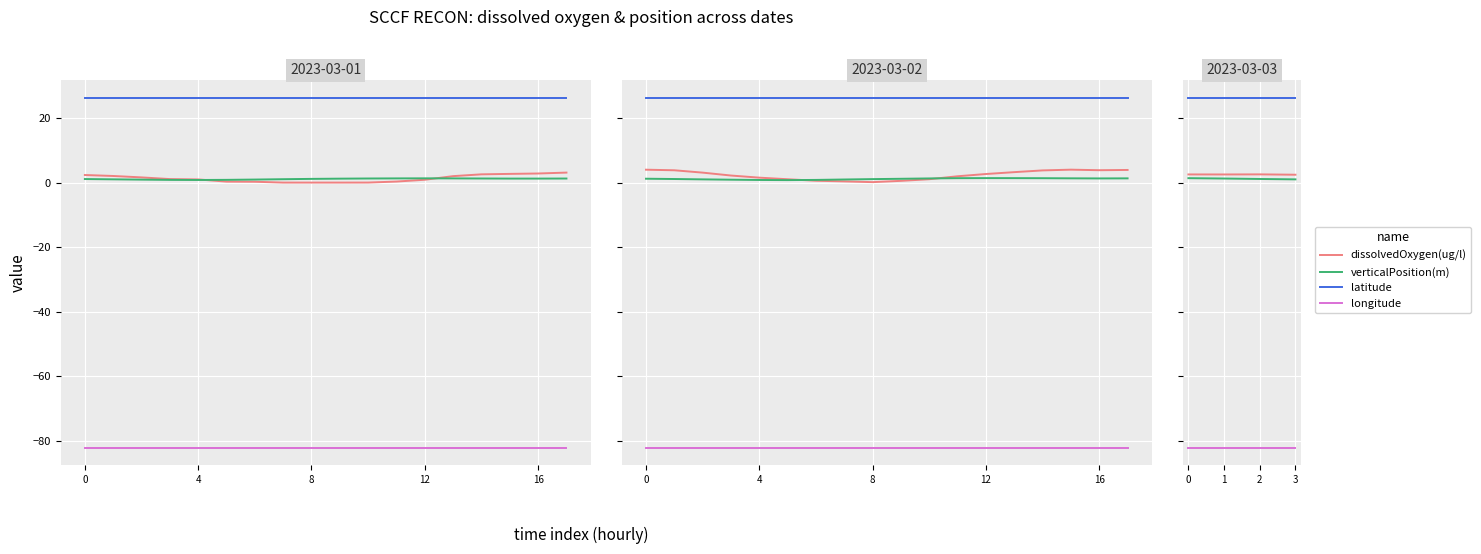

True or false: latitude has a value of 18.3 at 2.

False